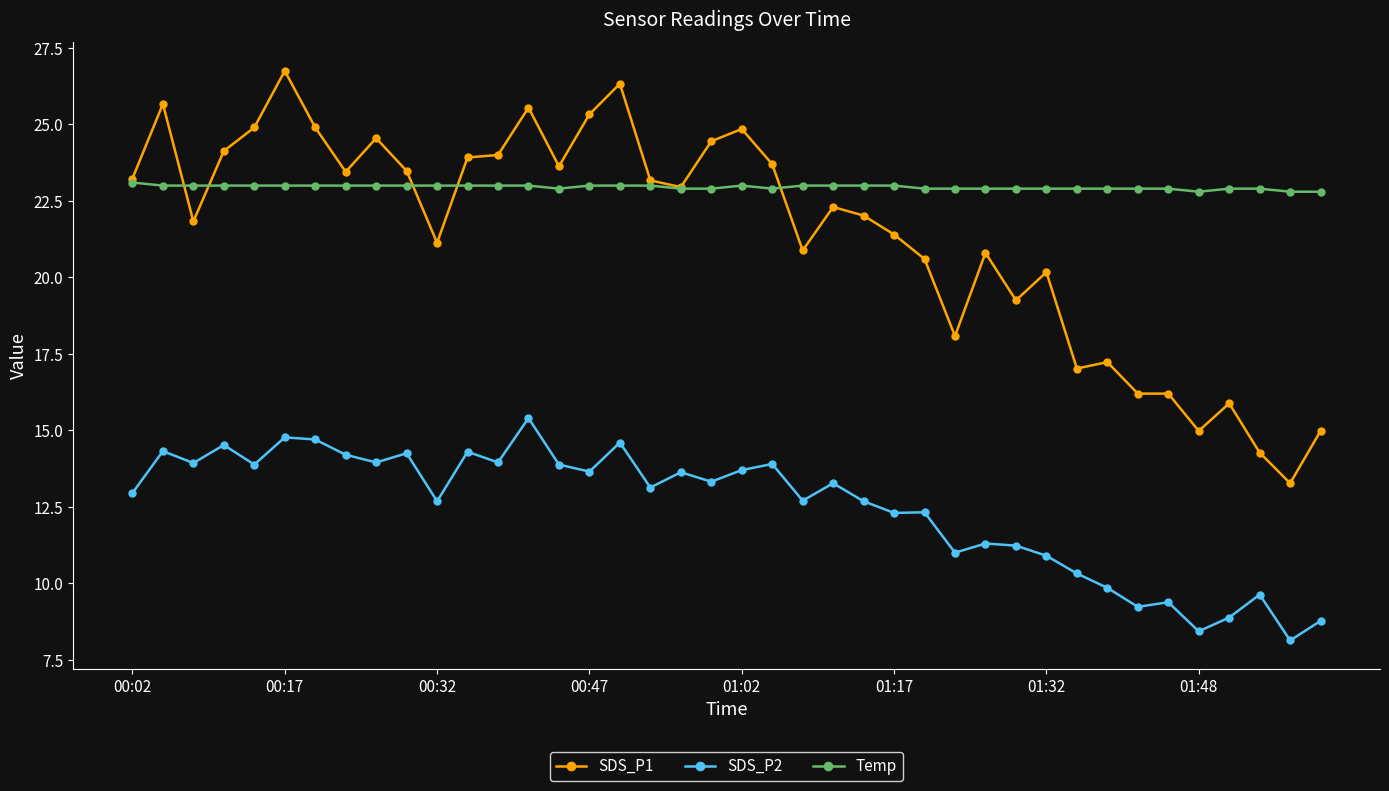

What is the value of the SDS_P2 point at the 39th from the left?

8.1